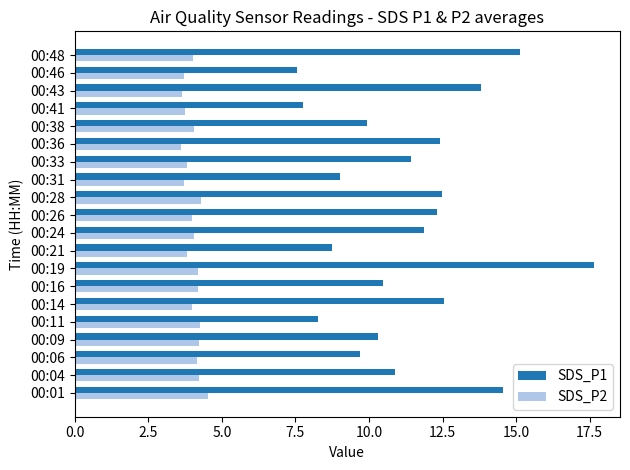

The SDS_P1 series shows 5.3 at 00:31. True or false?

False